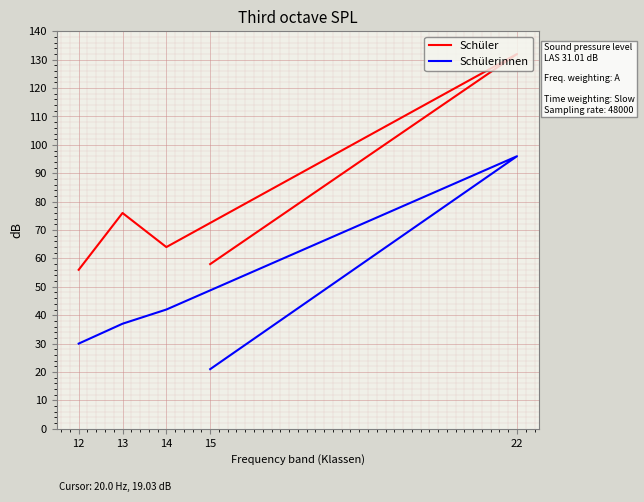

Which series has the widest spread of values?

Schüler